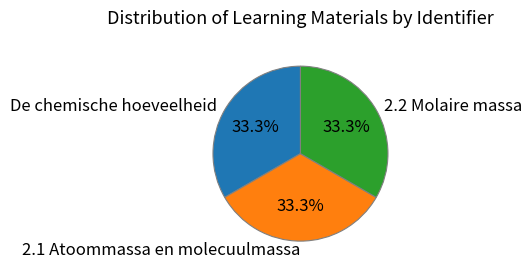

Is the sum of De chemische hoeveelheid and 2.1 Atoommassa en molecuulmassa greater than half?

Yes